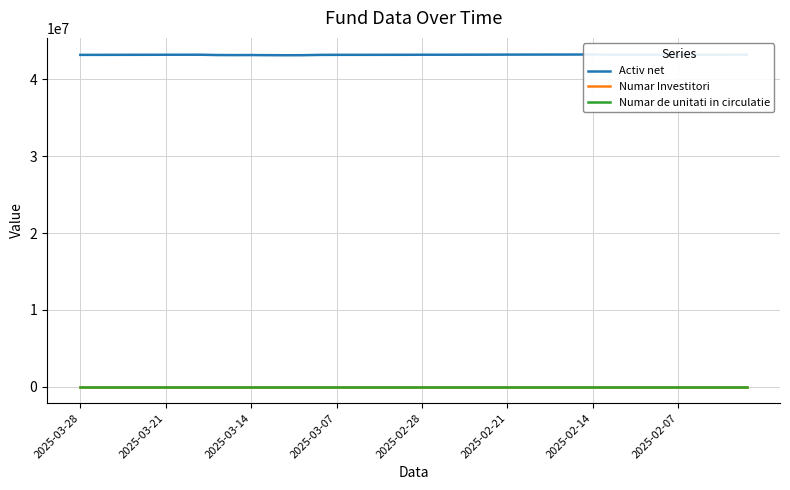

Which series has the widest spread of values?

Activ net